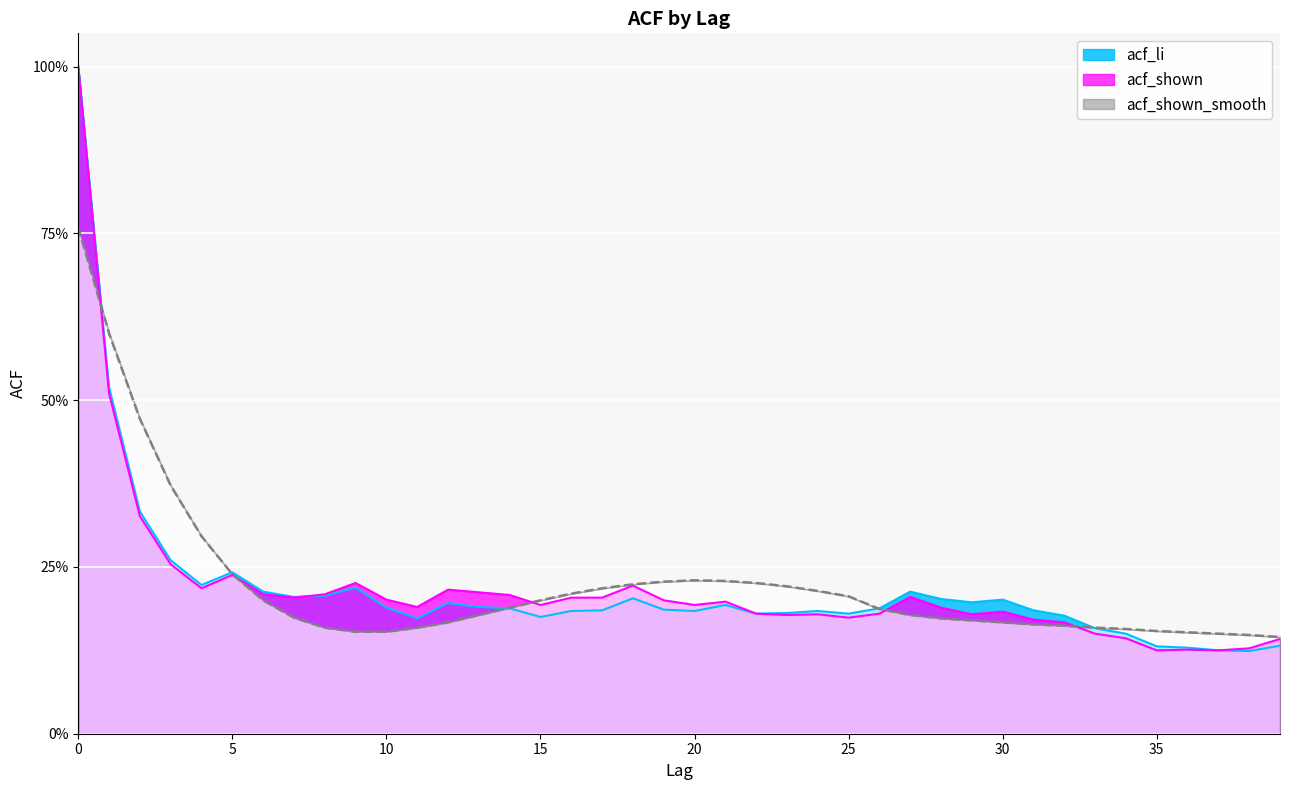

Is it true that acf_shown_smooth equals 0.4 at 22?

False